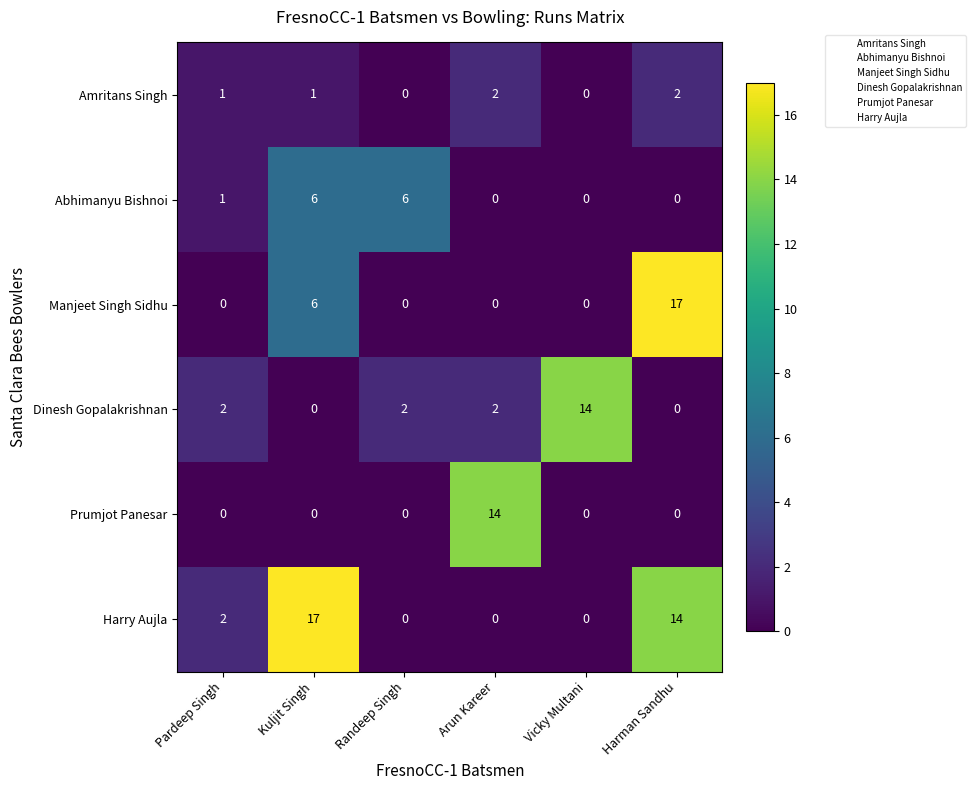

What is the difference between the maximum and minimum values in the Harry Aujla series?

17